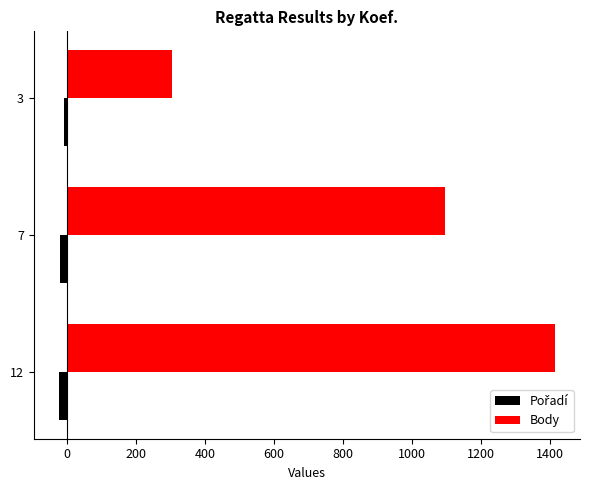

Which series has the largest total across all categories?

Body